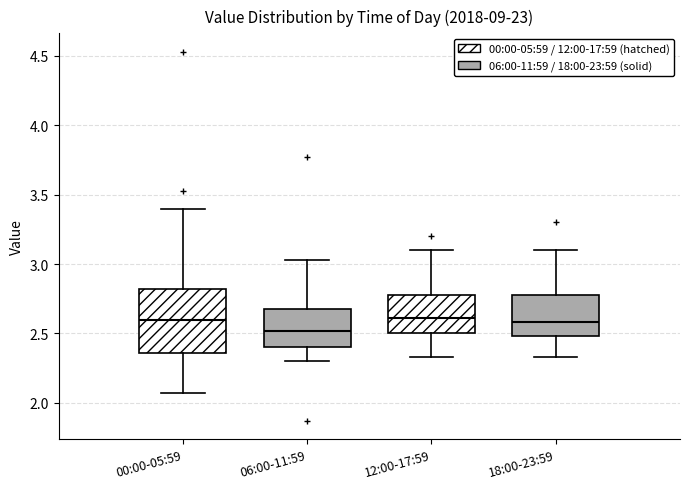

Where is the upper edge of the box for 00:00-05:59 on the y-axis? The values are not printed on the chart, so give them approximately, as read against the axis.

2.80